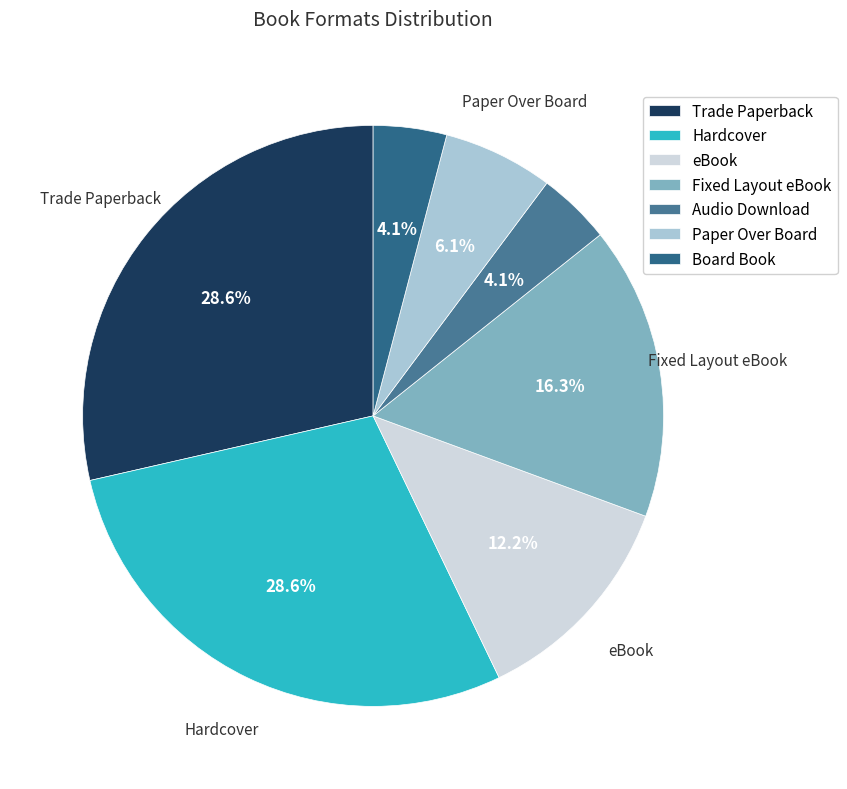

Which category has the biggest portion of the pie?

Trade Paperback